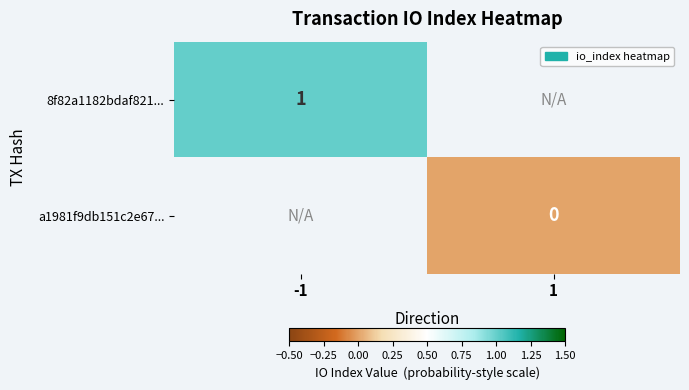

The 8f82a1182bdaf821... series shows 1 at -1. True or false?

True